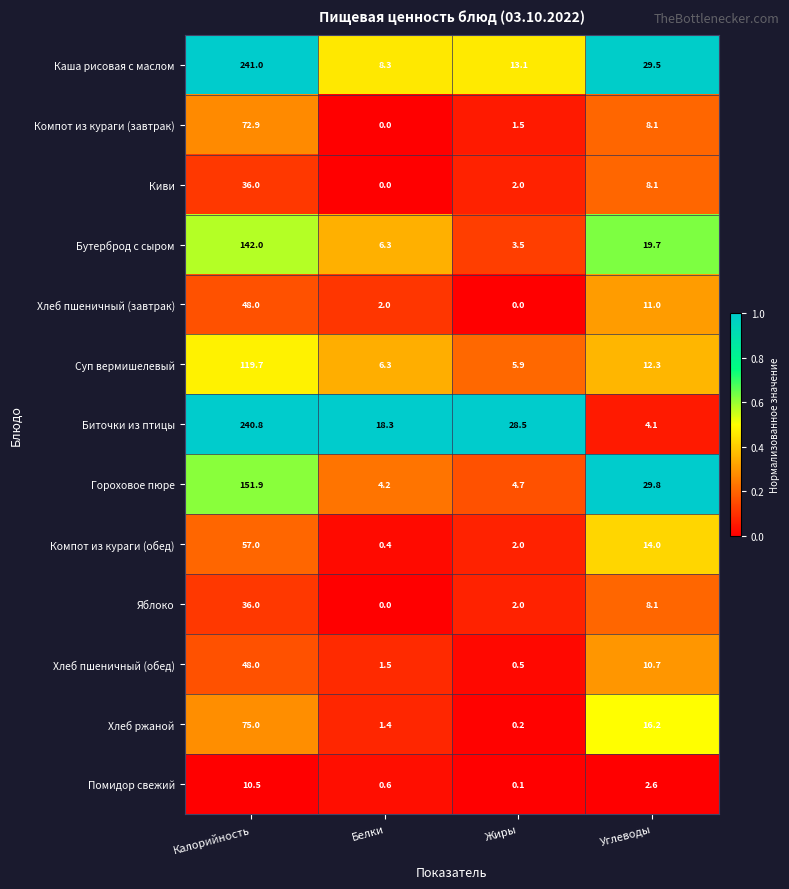

The Хлеб пшеничный (обед) series shows 0.5 at Белки. True or false?

False